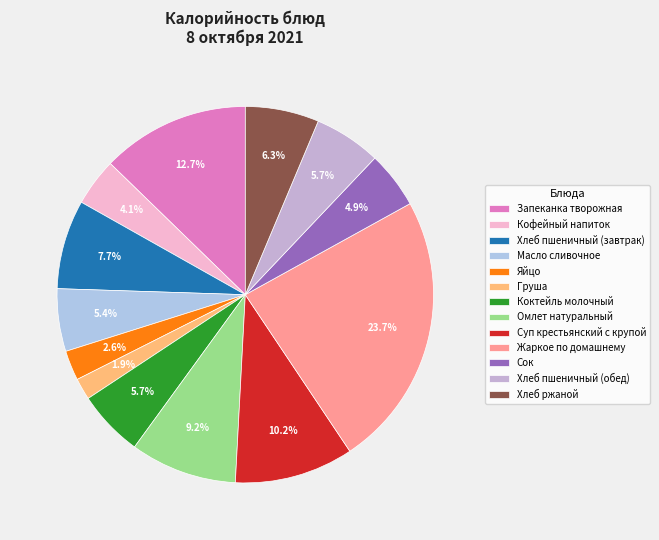

Which slice is the smallest?

Груша